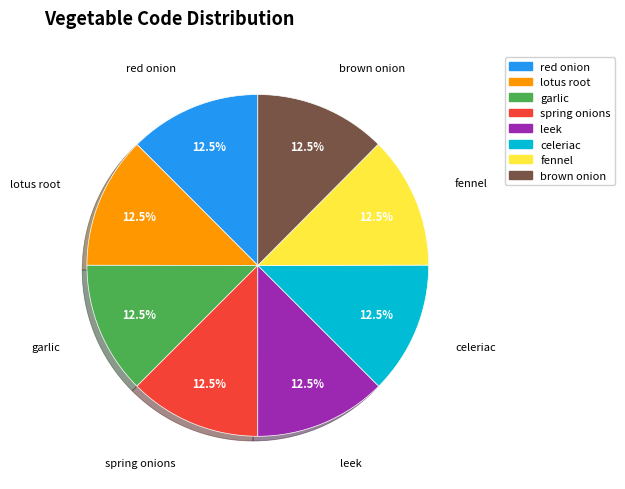

Approximately how many times larger is the value at garlic compared to fennel?

1.0